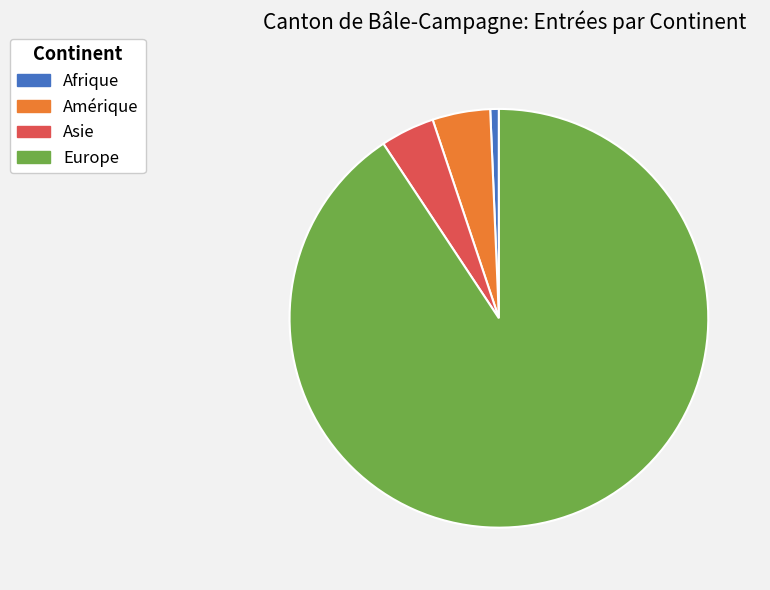

Combined, do Europe and Afrique account for over 50%?

Yes